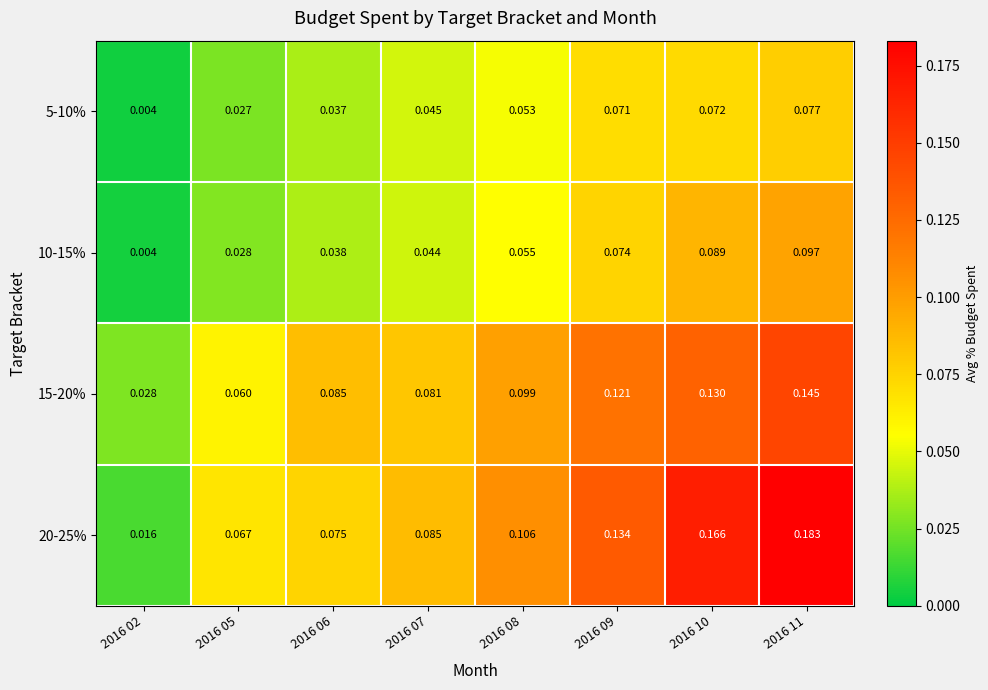

Is the value of 15-20% at 2016 05 greater than the value of 10-15% at 2016 09?

No